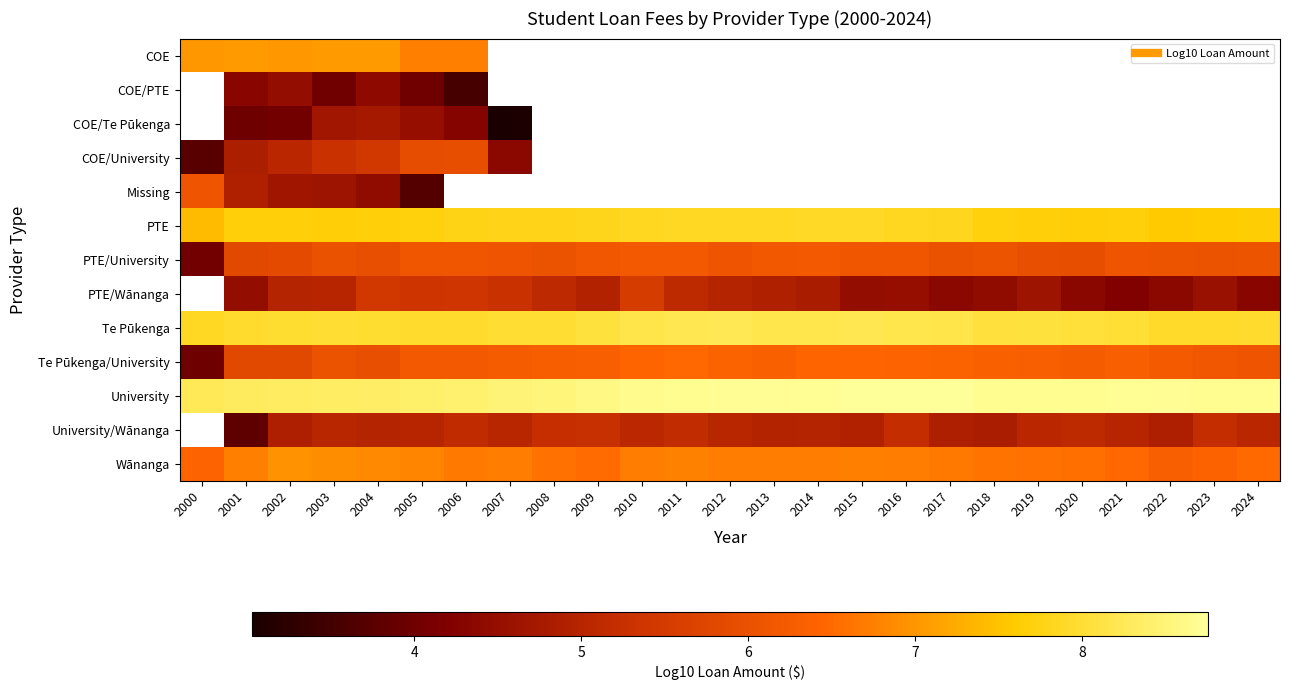

What is the spread (max minus min) of values at 2006?

4.9